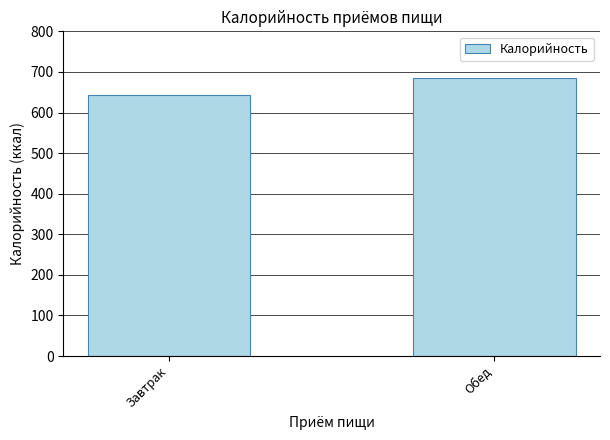

Does the chart contain stacked bars?

No